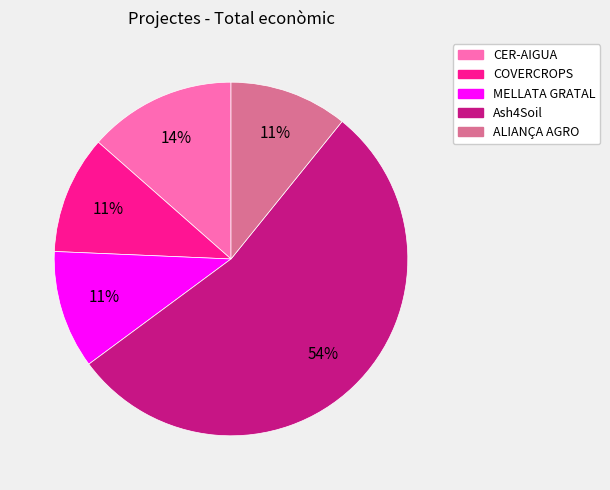

How many segments does this pie chart have?

5